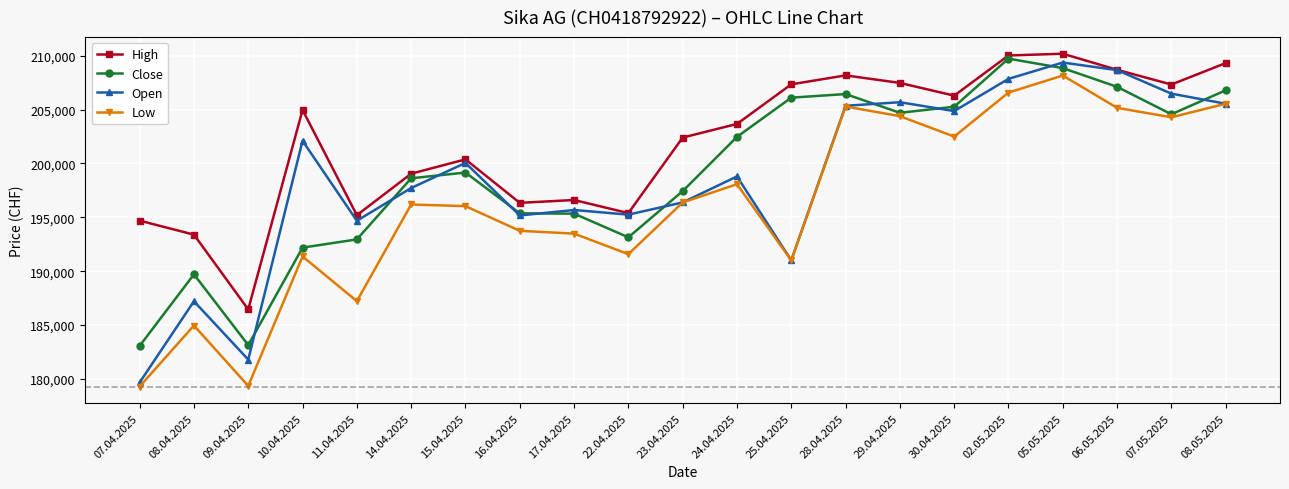

What is the spread (max minus min) of values at 07.04.2025?

15405